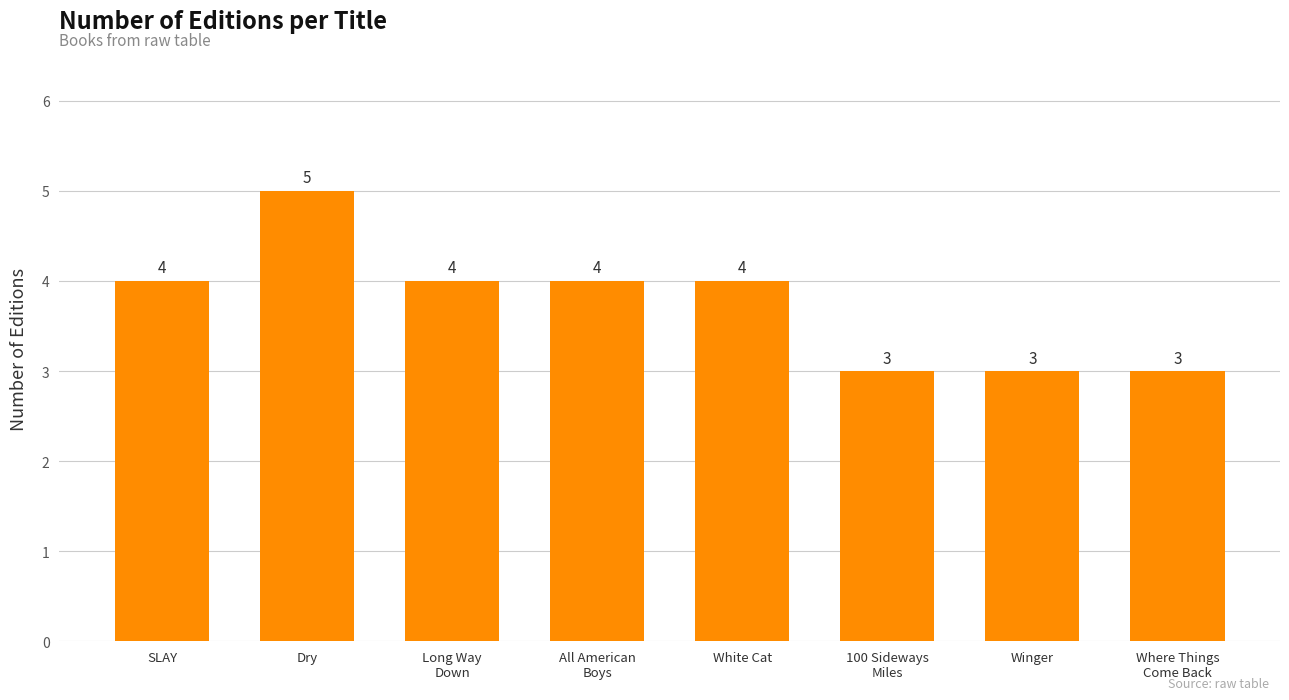

How many bars are there in total?

8